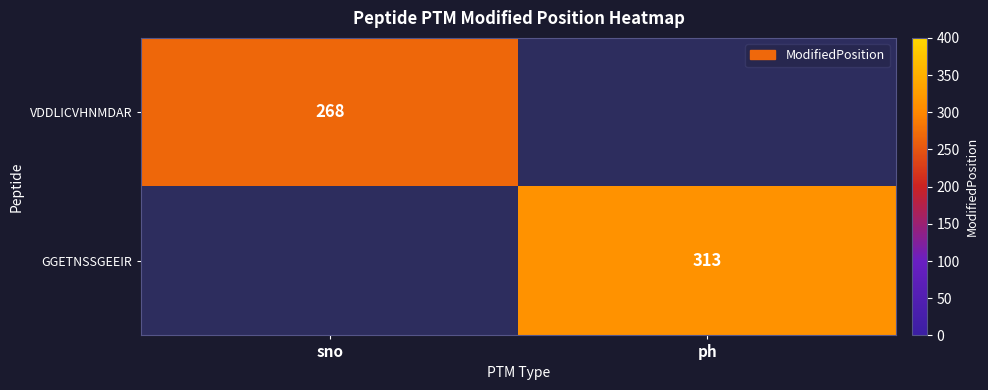

The VDDLICVHNMDAR series shows 431 at sno. True or false?

False